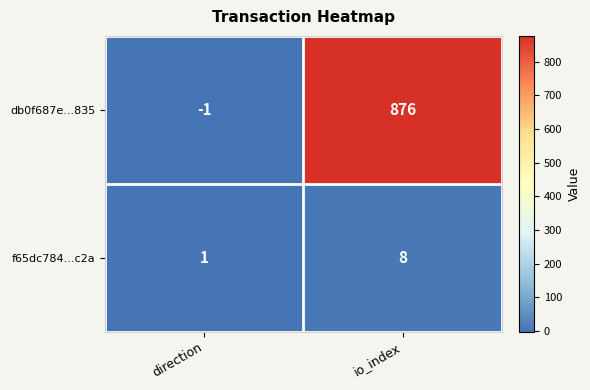

Which series has the largest range (max minus min)?

db0f687e...835